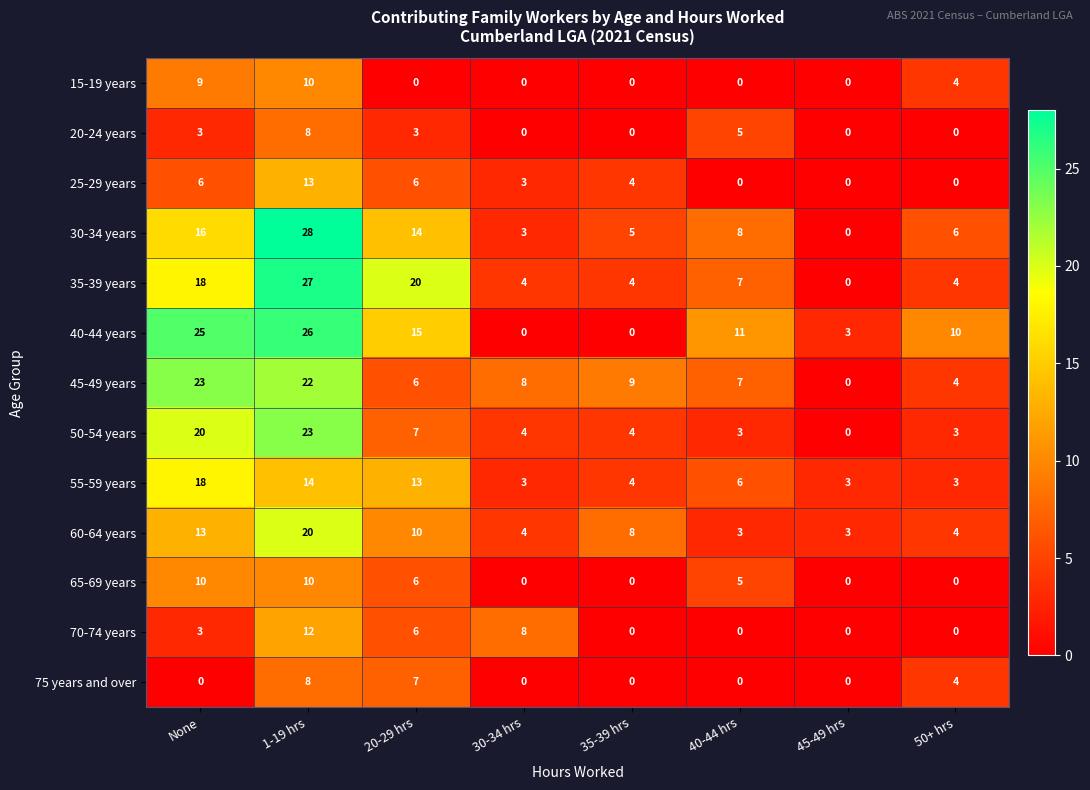

How many positive values does the 15-19 years series have?

3